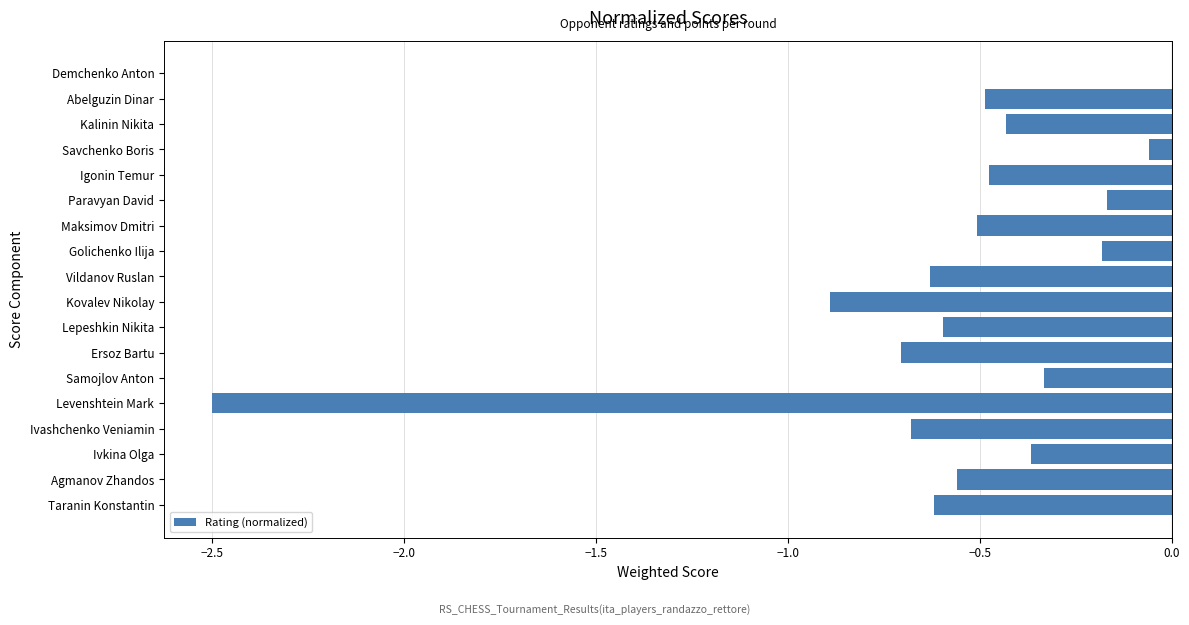

Where is the data nearest to the value -1?

Kovalev Nikolay